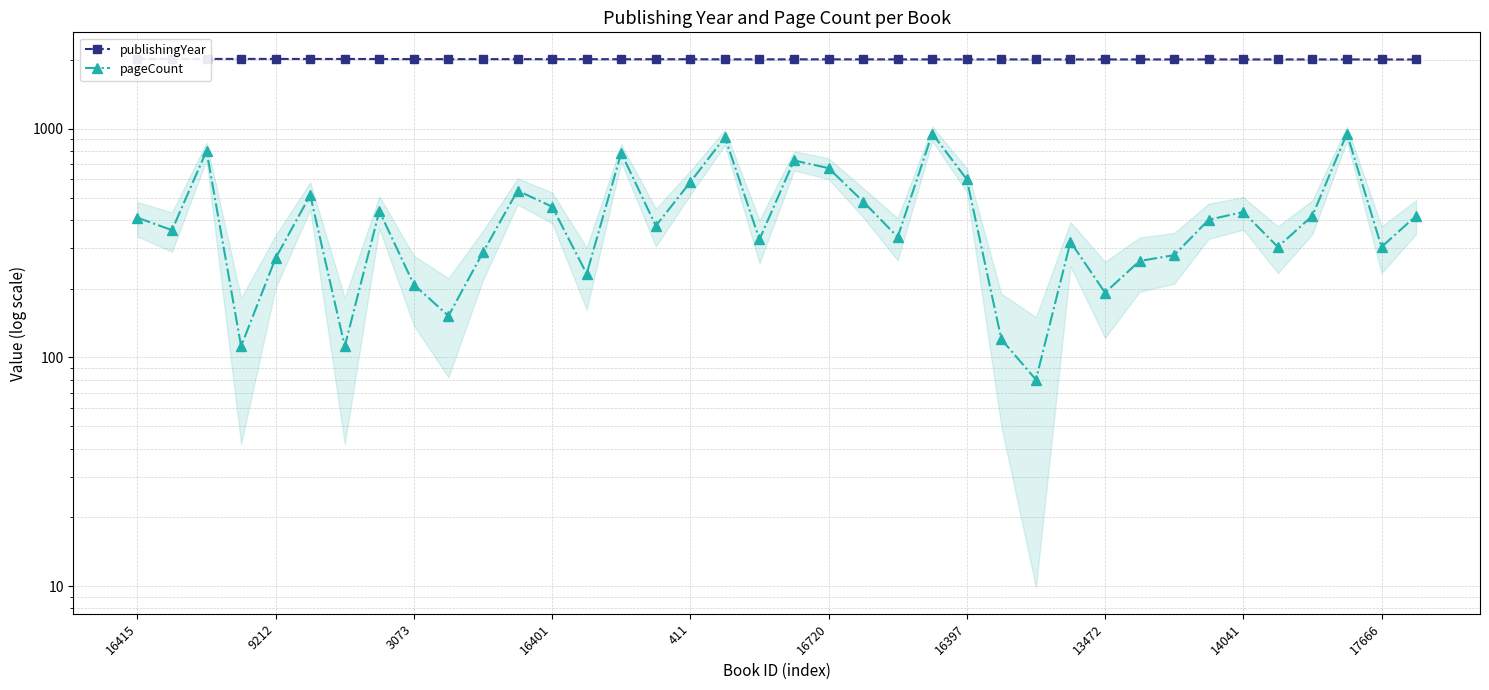

Which series has the largest range (max minus min)?

pageCount